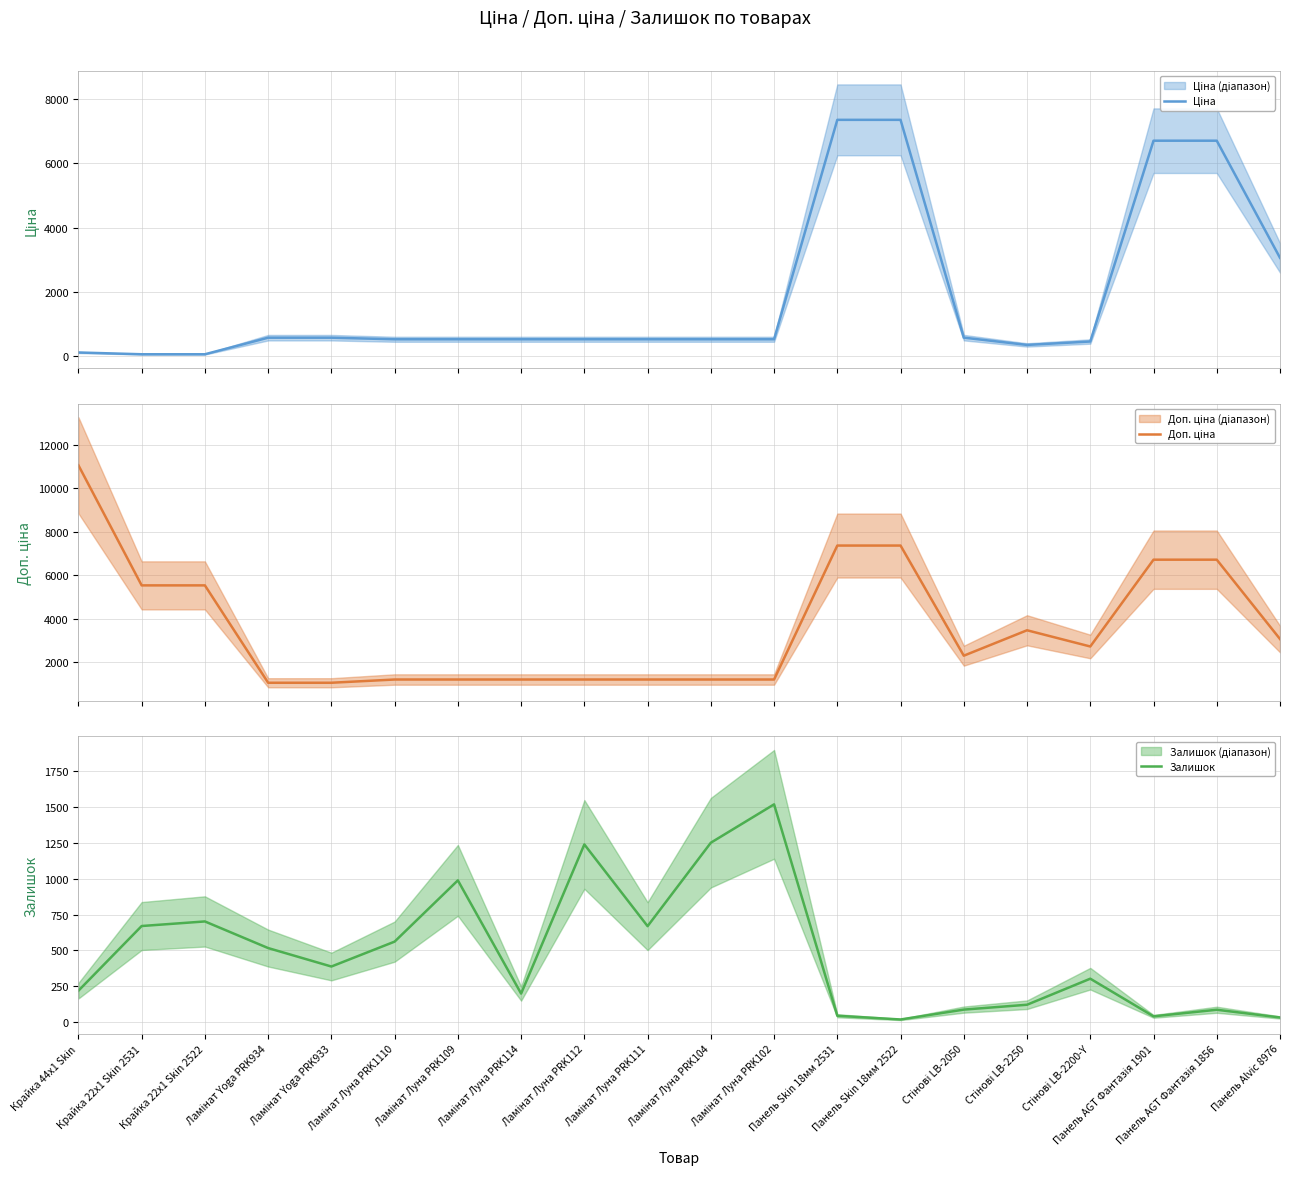

Is it true that Ціна equals 522.2 at Ламінат Луна PRK109?

True